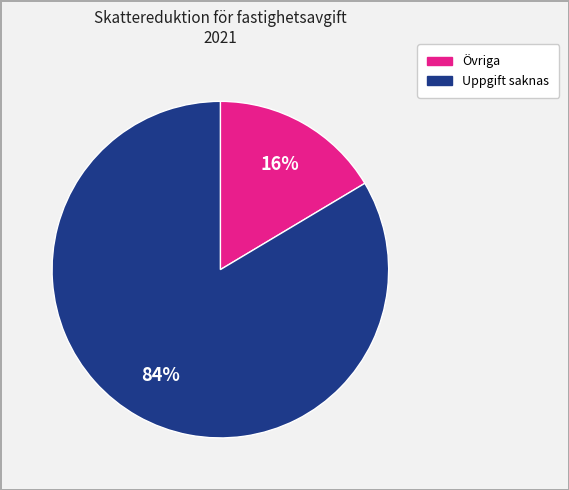

Is there any slice that represents more than half of the pie?

Yes